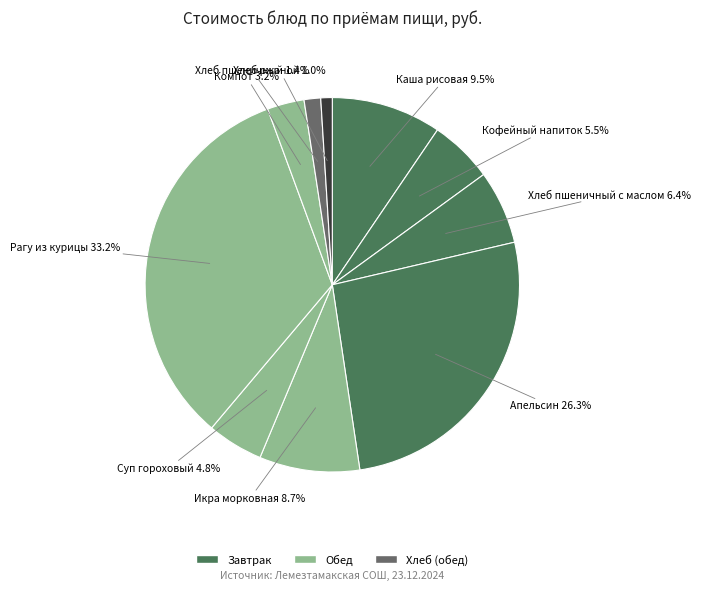

To the nearest percent, what is the difference between the largest and smallest slice percentages?

32%